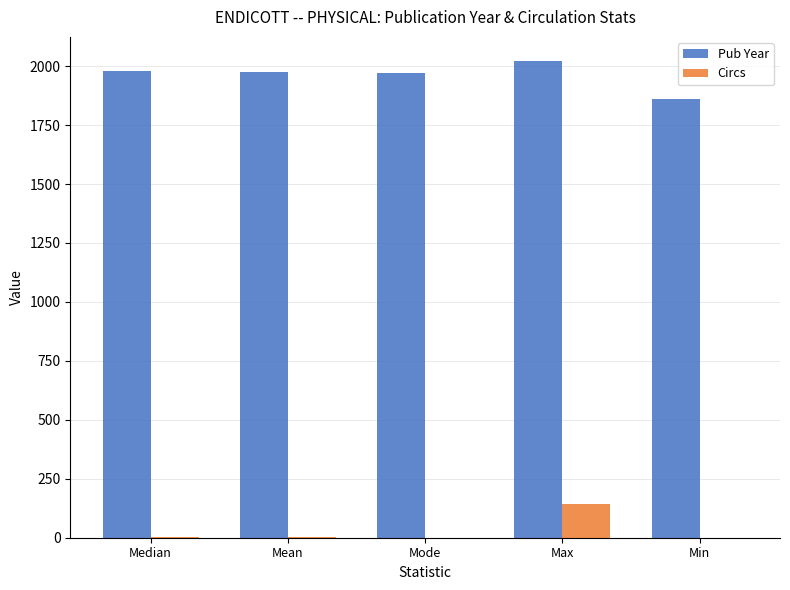

Which series has the largest total across all categories?

Pub Year